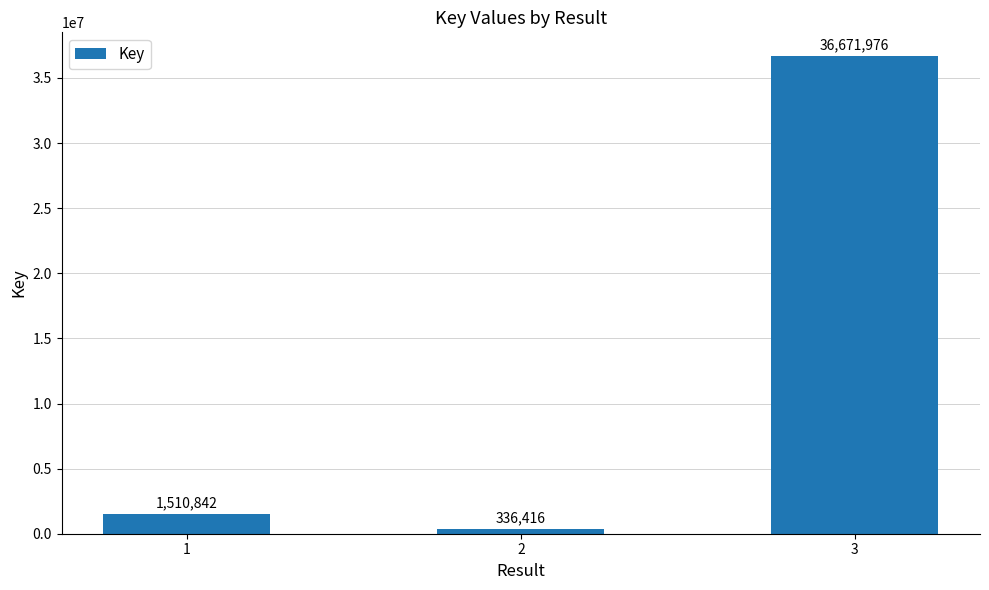

Reading left to right, what are all the values shown in this chart?

1510842	336416	36671976